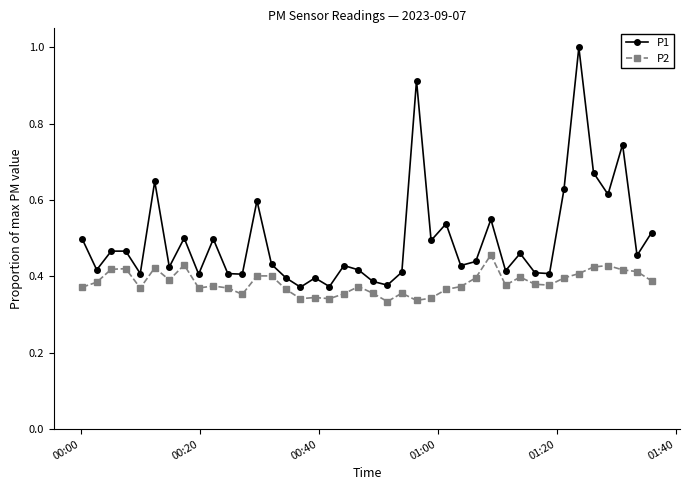

What is the greatest value displayed?

1.0